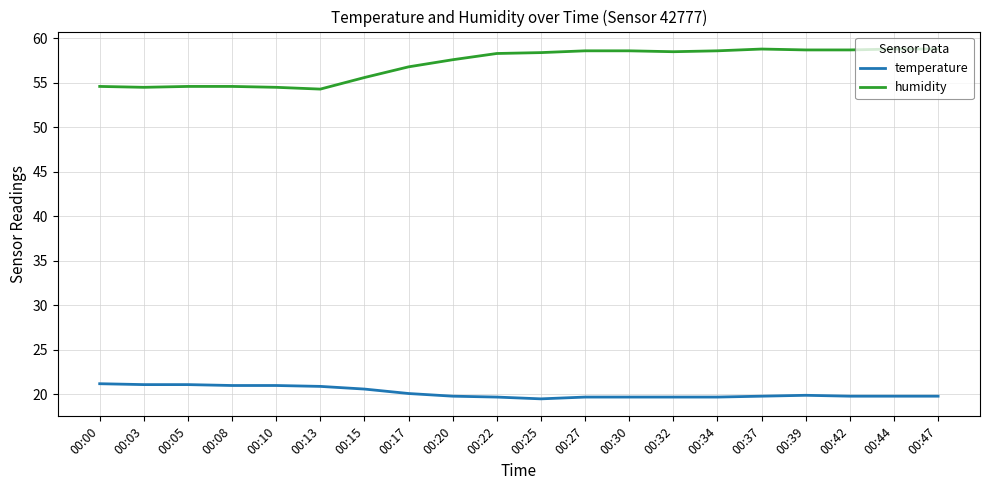

The humidity series shows 54.5 at 00:10. True or false?

True